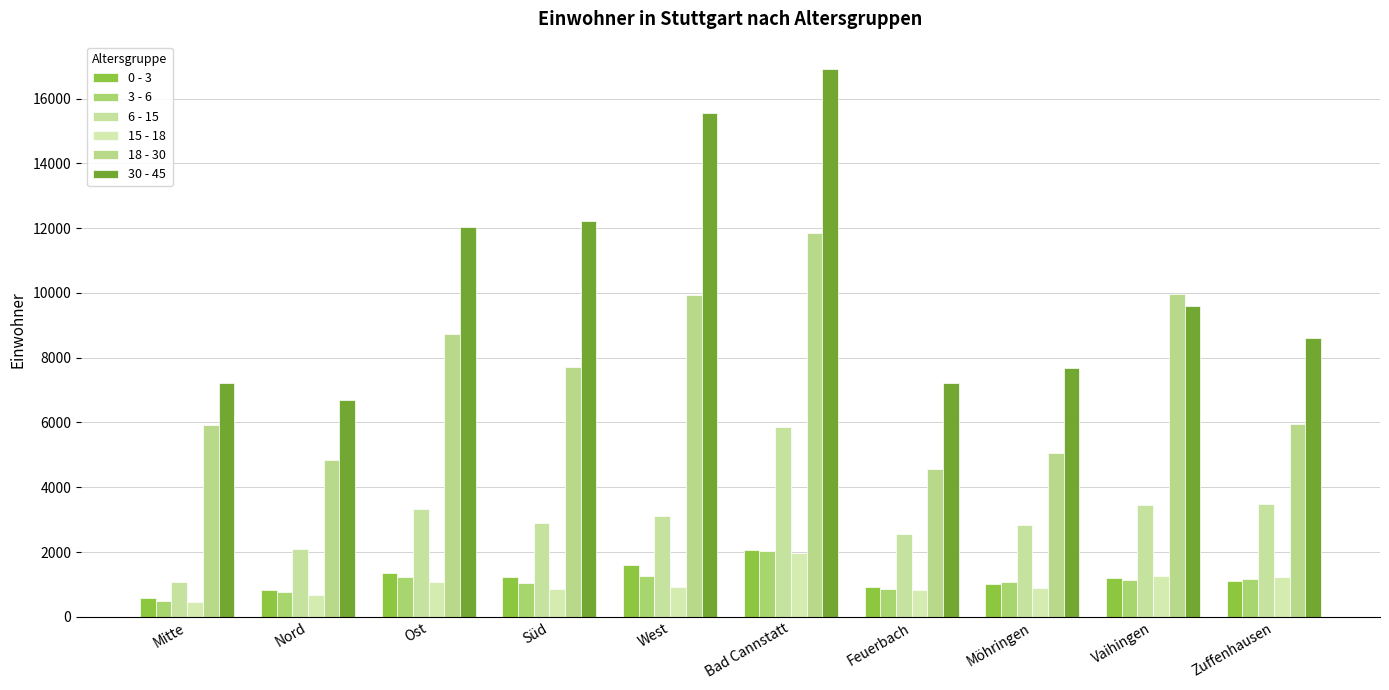

Rank the categories by 0 - 3 value from highest to lowest.

Bad Cannstatt, West, Ost, Süd, Vaihingen, Zuffenhausen, Möhringen, Feuerbach, Nord, Mitte